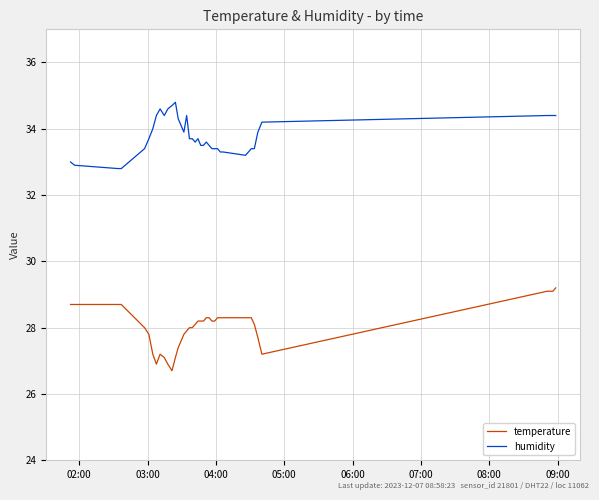

What is the lowest value of the humidity series?

32.8